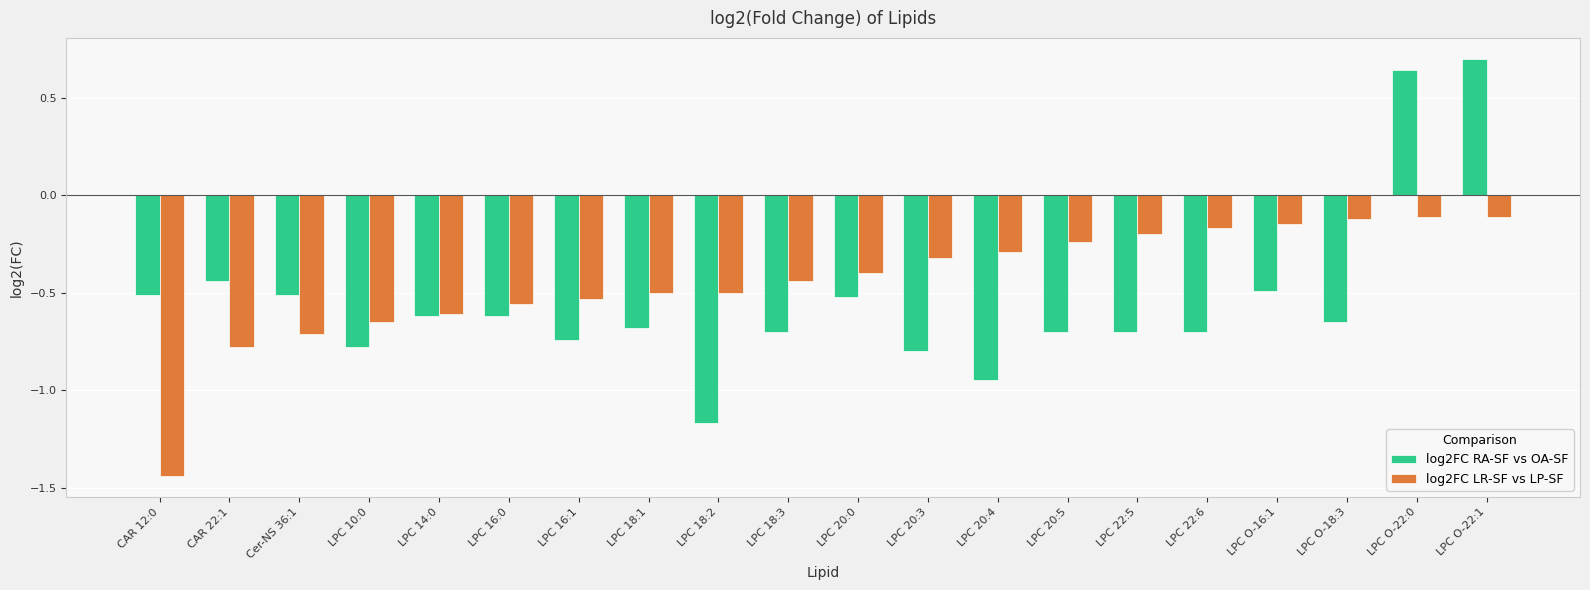

Rank the series by their maximum value, from lowest to highest.

log2FC LR-SF vs LP-SF, log2FC RA-SF vs OA-SF